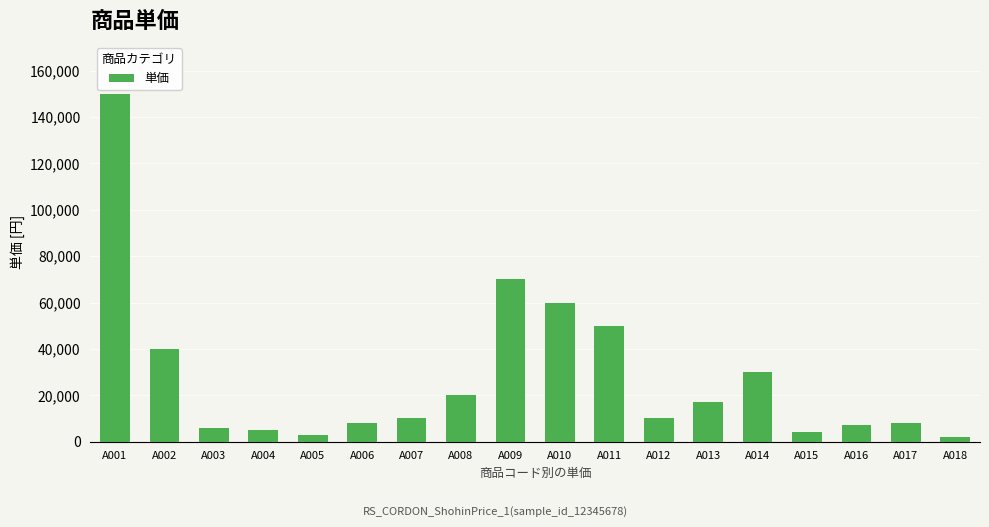

At which label does the data first exceed 10000?

A001